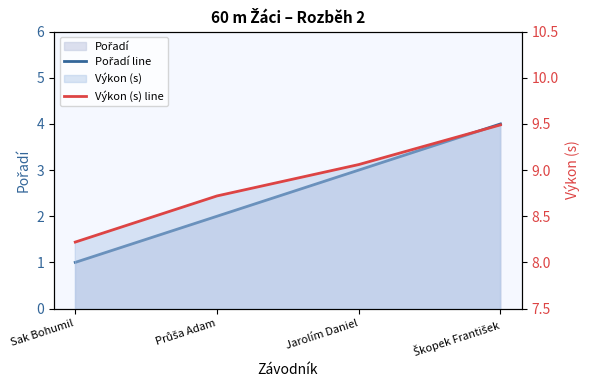

Which series has the widest spread of values?

Pořadí line